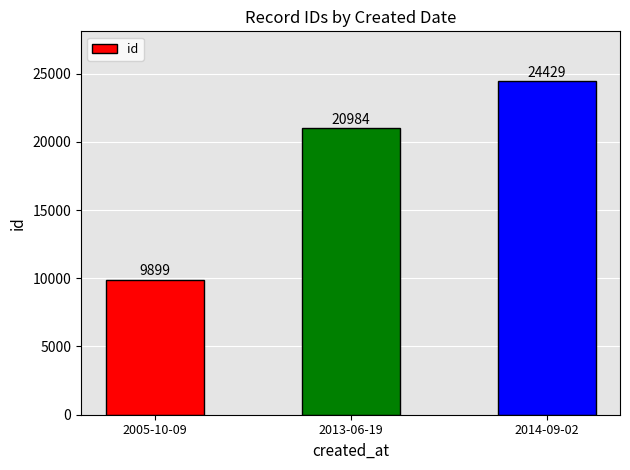

What is the difference between the maximum and minimum values?

14530